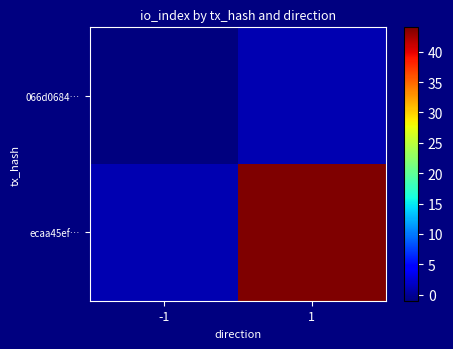

Which series has the largest total across all categories?

ecaa45ef…